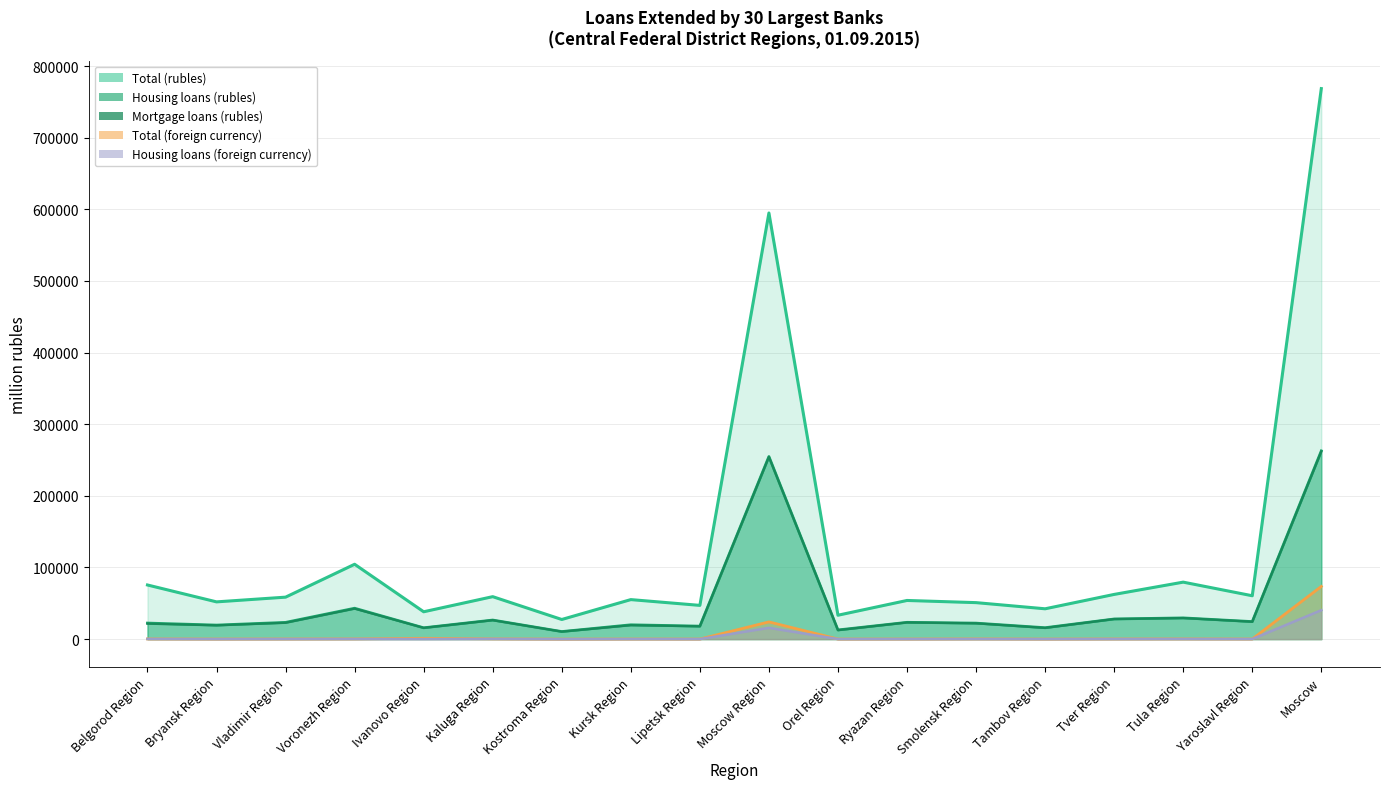

True or false: Total (rubles) and Housing loans (rubles) intersect in this chart.

False